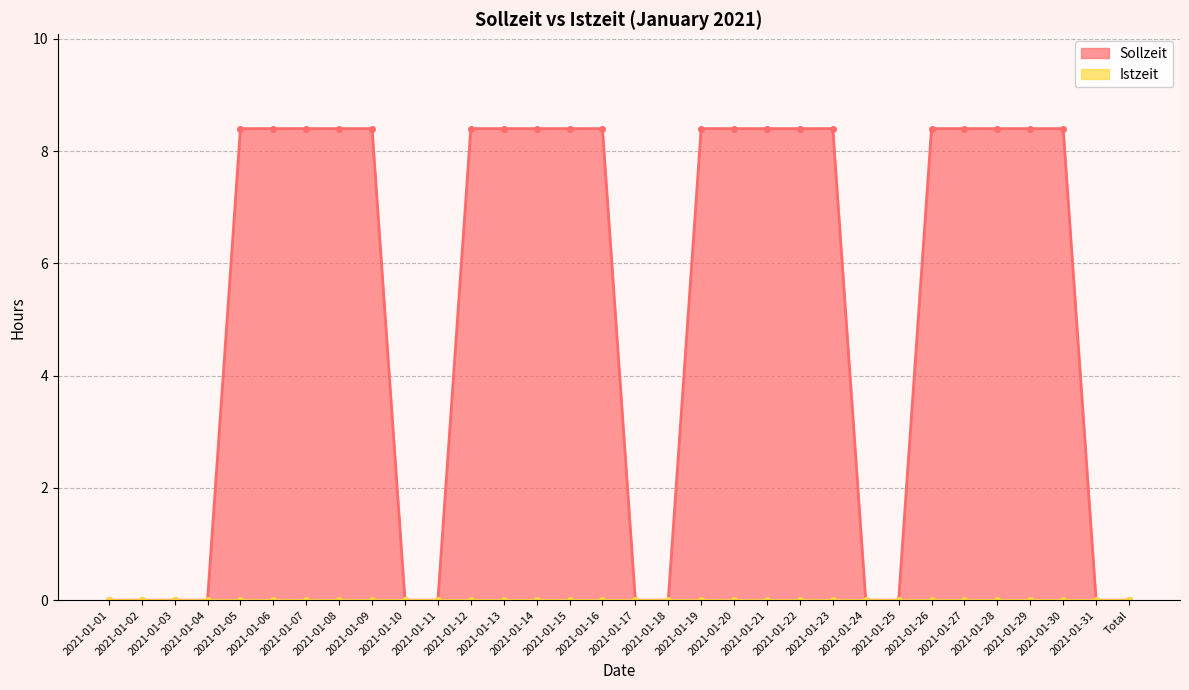

What is the ratio of the value at 2021-01-30 to the value at 2021-01-19?

1.0